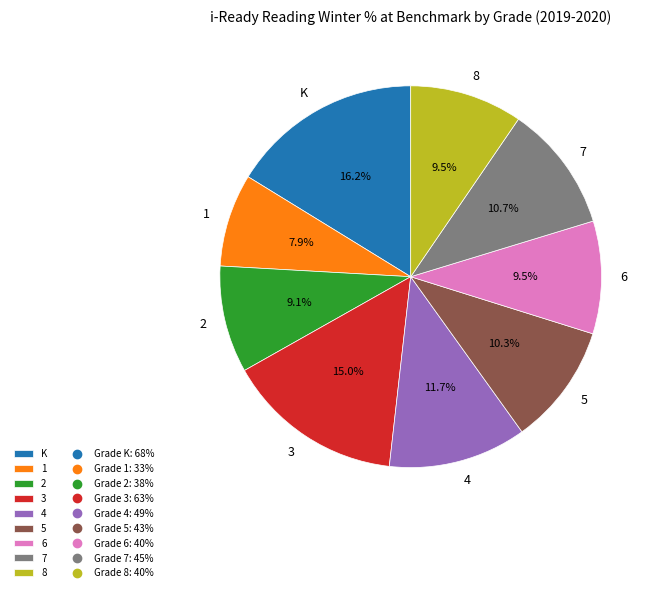

To the nearest percent, what is the combined percentage of 8 and 4?

21%